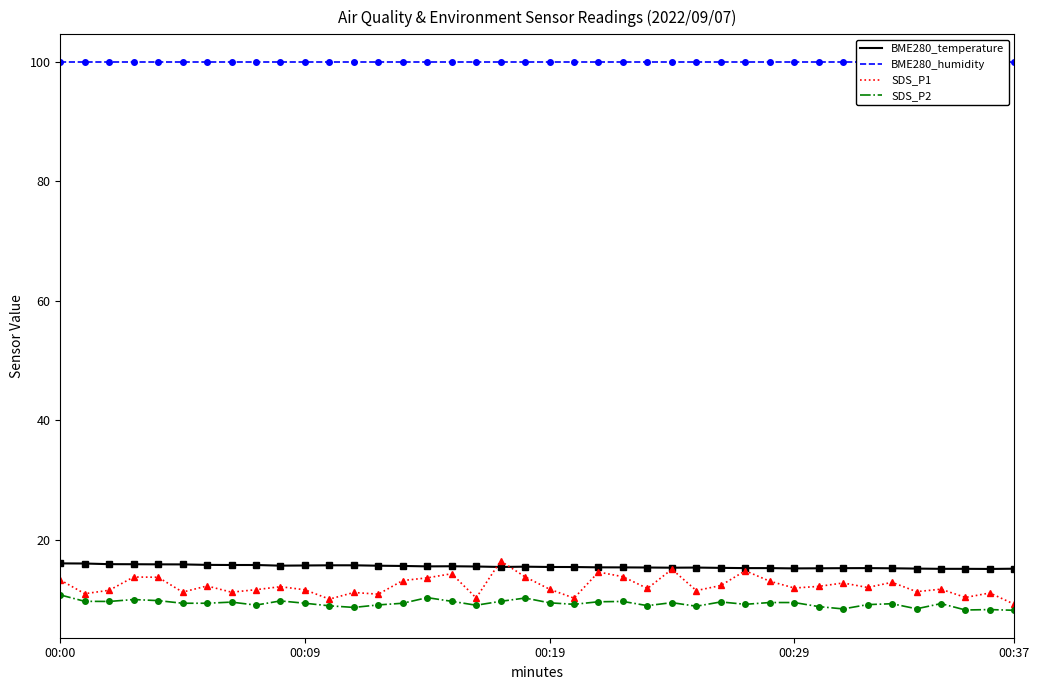

What is the highest value of the SDS_P2 series?

10.8